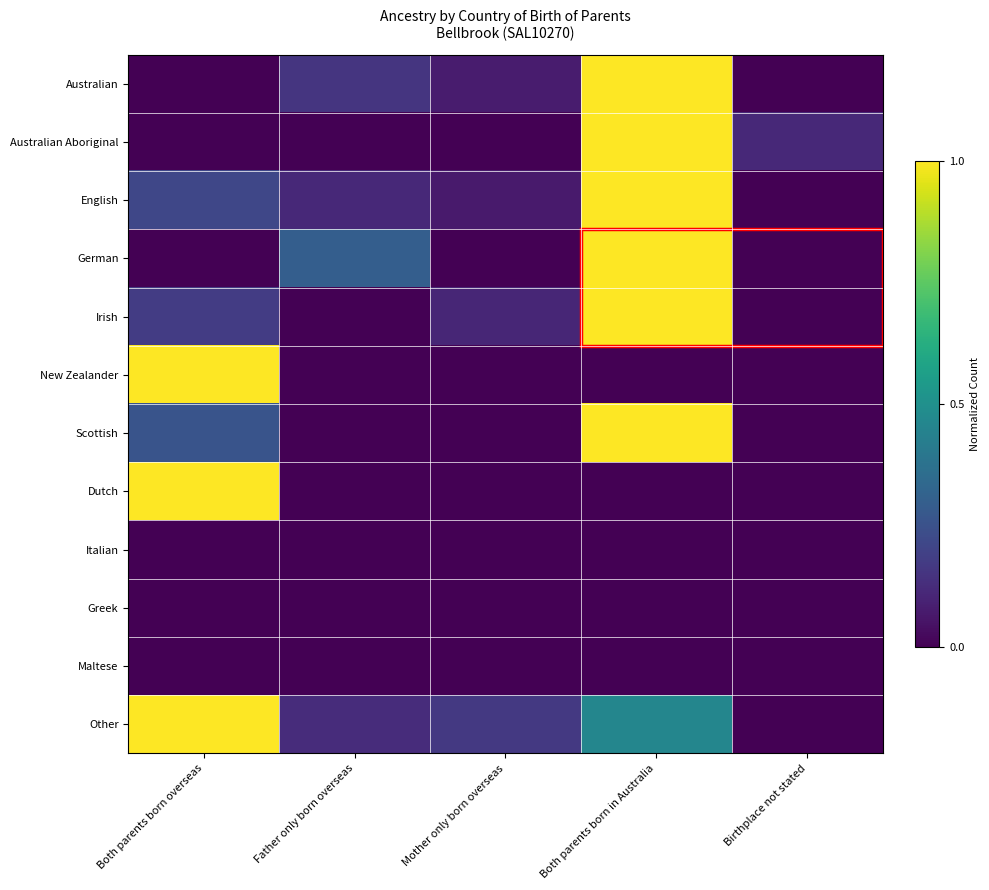

Rank the series at Birthplace not stated from lowest to highest value.

Australian, English, German, Irish, New Zealander, Scottish, Dutch, Italian, Greek, Maltese, Other, Australian Aboriginal